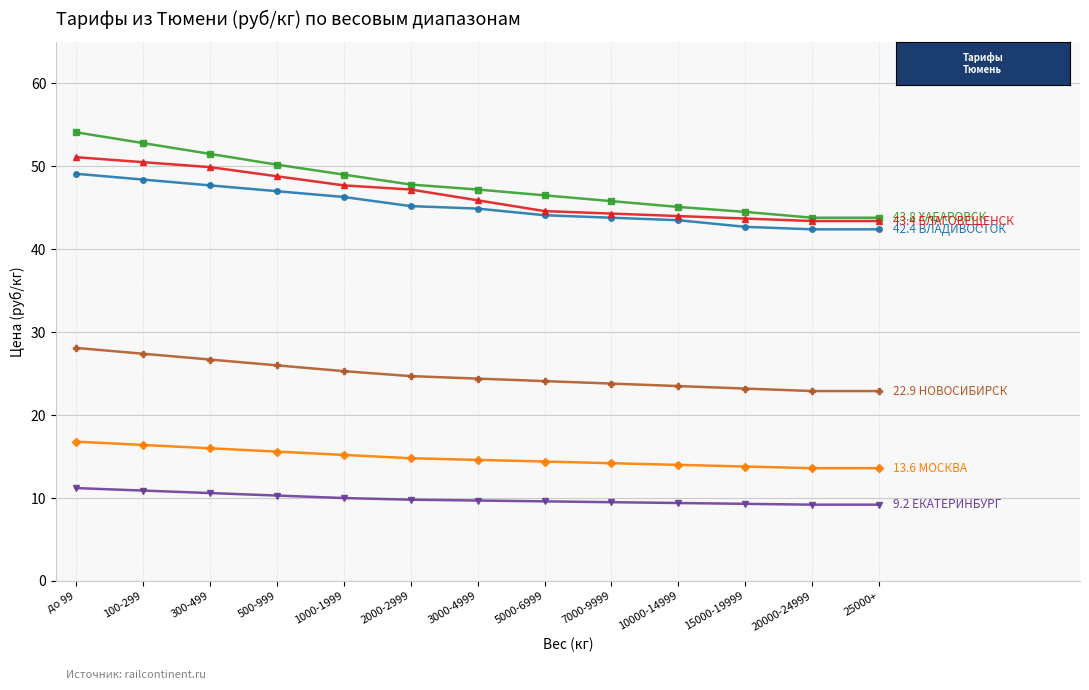

What is the spread (max minus min) of values at 1000-1999?

39.0